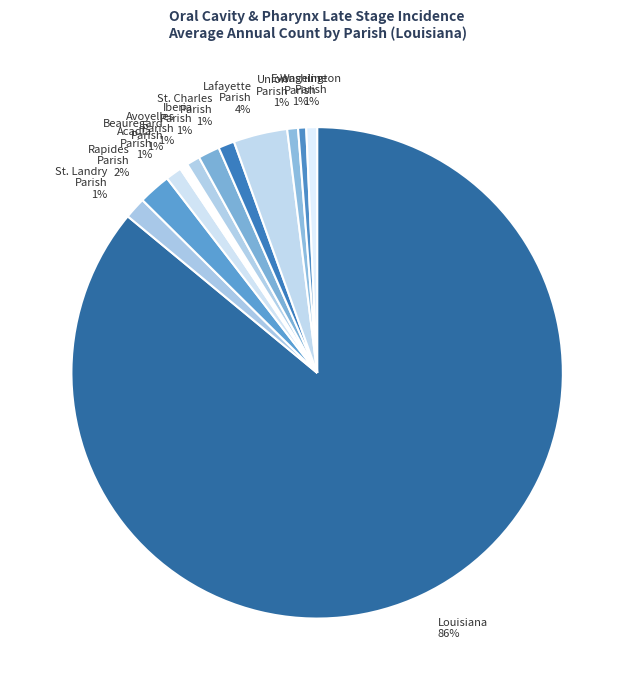

How many segments does this pie chart have?

12